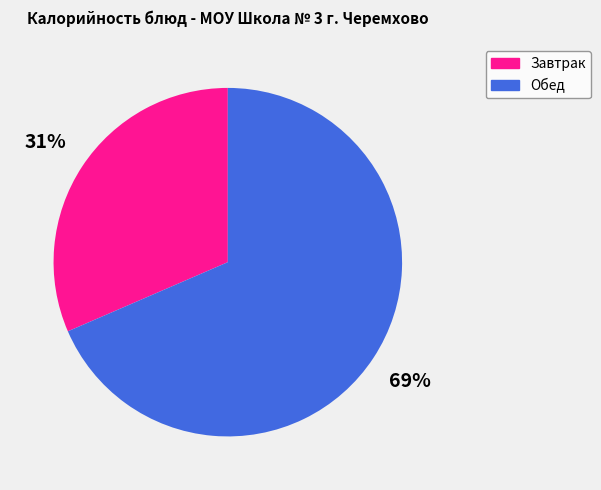

How many segments does this pie chart have?

2